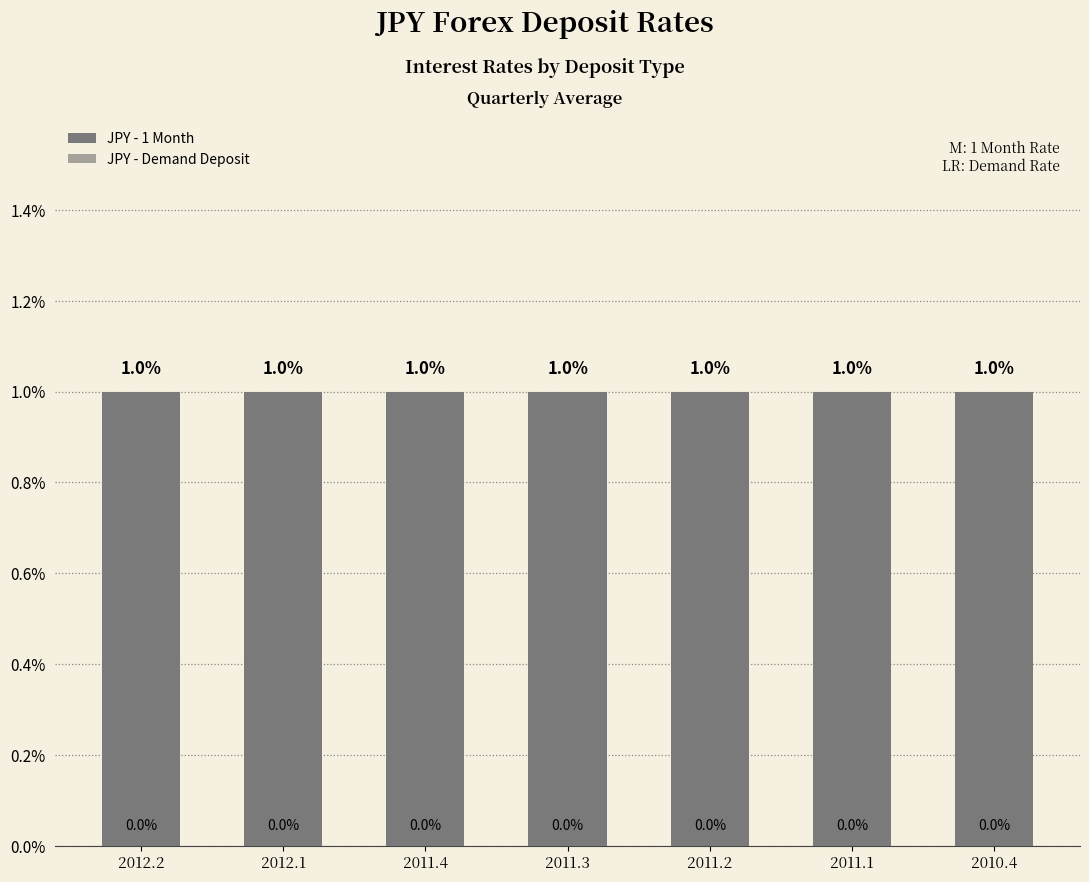

What is the label of the 4th bar from the right?

2011.3